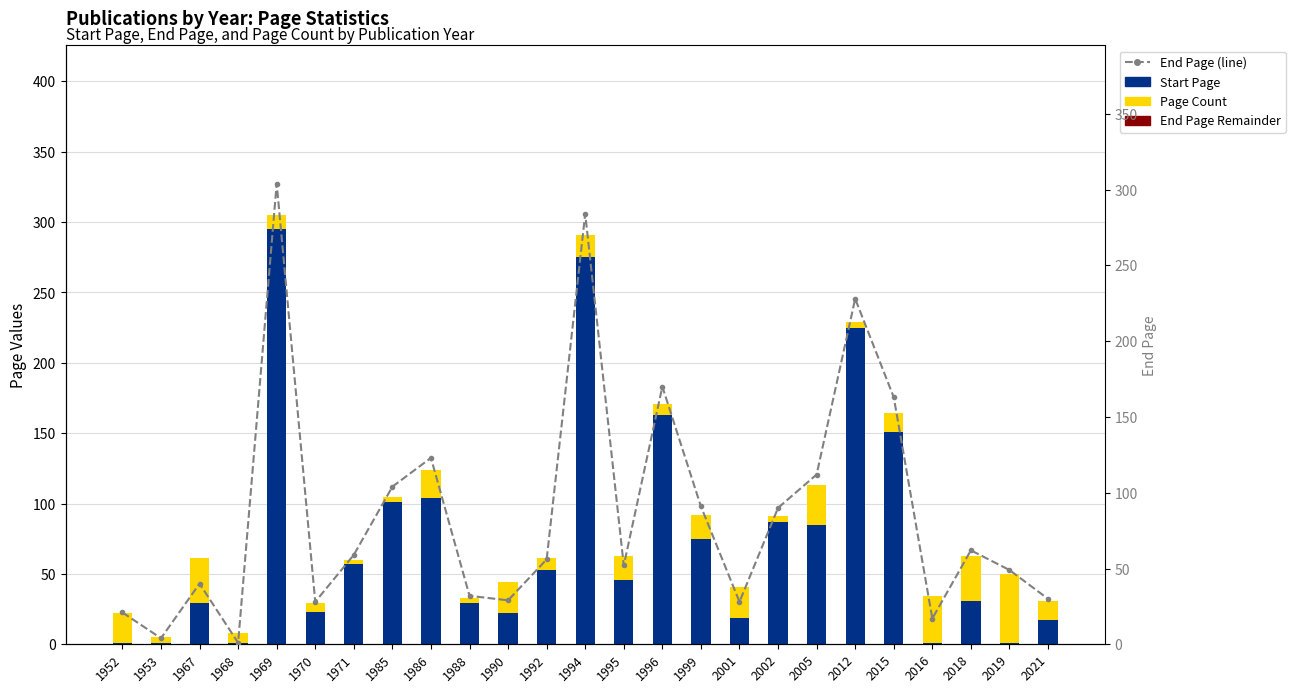

Reading right to left, extract all data points from this chart.

Start Page: 2021=17	2019=1	2018=31	2016=1	2015=151	2012=225	2005=85	2002=87	2001=19	1999=75	1996=163	1995=46	1994=275	1992=53	1990=22	1988=29	1986=104	1985=101	1971=57	1970=23	1969=295	1968=1	1967=29	1953=1	1952=1
Page Count: 2021=14	2019=49	2018=32	2016=33	2015=13	2012=4	2005=28	2002=4	2001=22	1999=17	1996=8	1995=17	1994=16	1992=8	1990=22	1988=4	1986=20	1985=4	1971=3	1970=6	1969=10	1968=7	1967=32	1953=4	1952=21
End Page Remainder: 2021=0	2019=0	2018=0	2016=0	2015=0	2012=0	2005=0	2002=0	2001=0	1999=0	1996=0	1995=0	1994=0	1992=0	1990=0	1988=0	1986=0	1985=0	1971=0	1970=0	1969=0	1968=0	1967=0	1953=0	1952=0
End Page (line): 2021=30	2019=49	2018=62	2016=17	2015=163	2012=228	2005=112	2002=90	2001=28	1999=91	1996=170	1995=52	1994=284	1992=56	1990=29	1988=32	1986=123	1985=104	1971=59	1970=28	1969=304	1968=1	1967=40	1953=4	1952=21